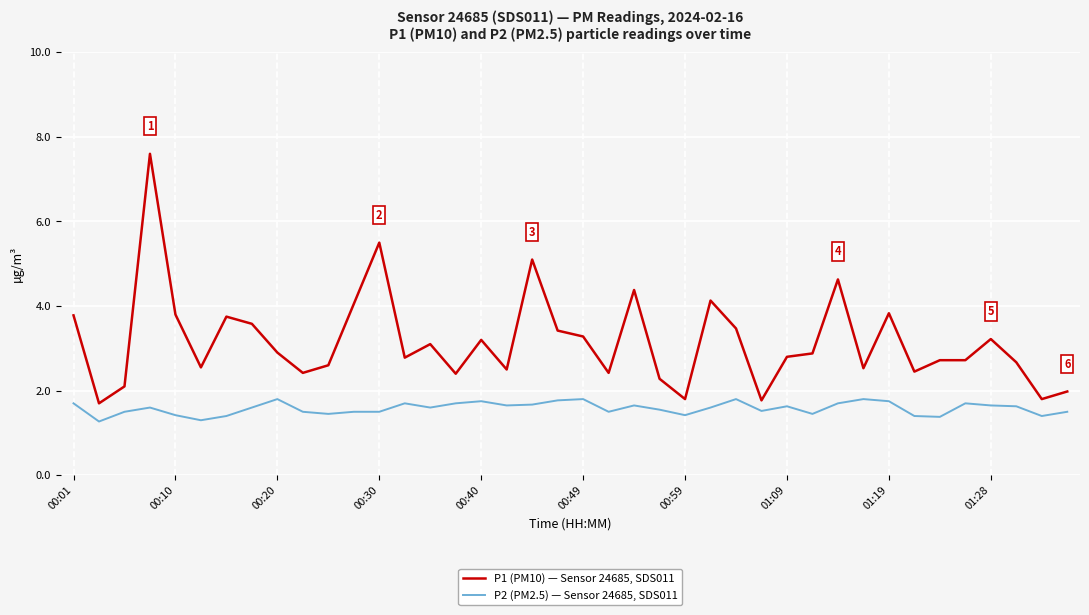

True or false: P2 (PM2.5) — Sensor 24685, SDS011 and P1 (PM10) — Sensor 24685, SDS011 intersect in this chart.

False